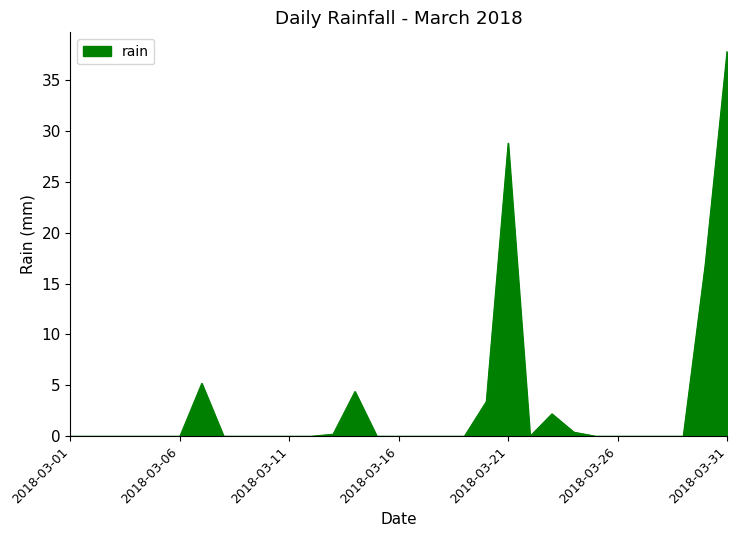

What is the difference between the maximum and minimum values?

37.8